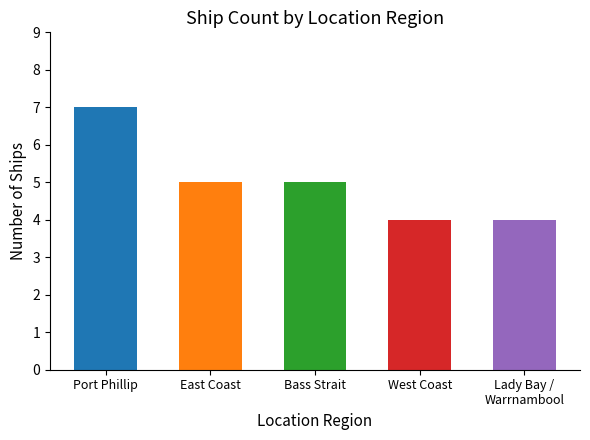

The chart shows a value of 5 at East Coast. True or false?

True